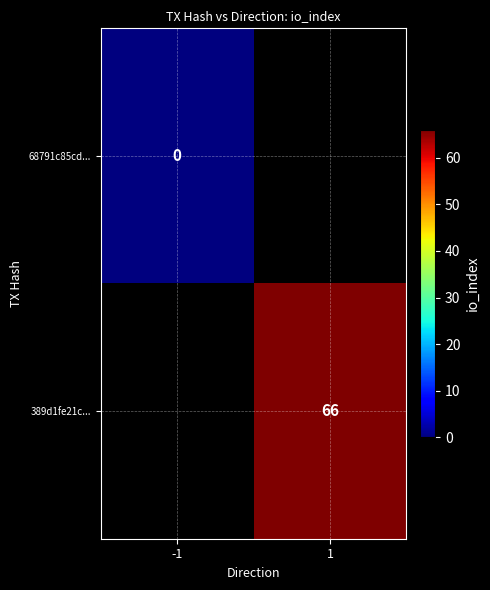

Is the value of 68791c85cd... at -1 greater than the value of 389d1fe21c... at 1?

No